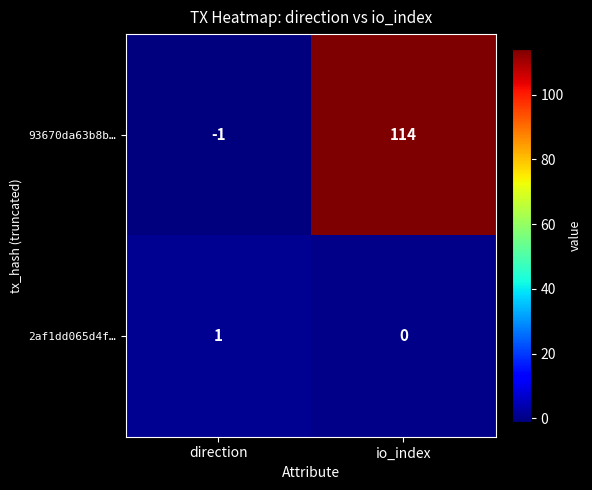

Between direction and io_index, which series saw the biggest shift?

93670da63b8b…